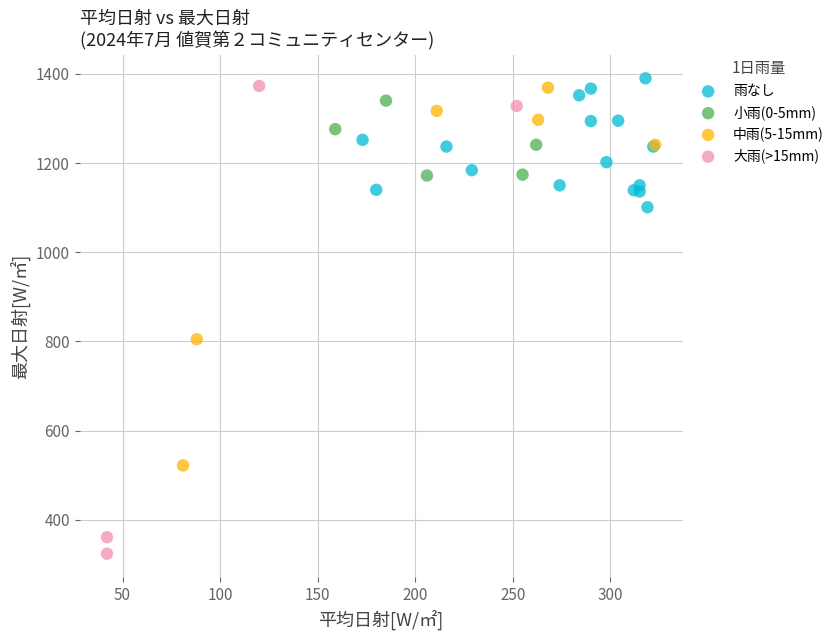

What are all the series names shown in the legend?

雨なし, 小雨(0-5mm), 中雨(5-15mm), 大雨(>15mm)